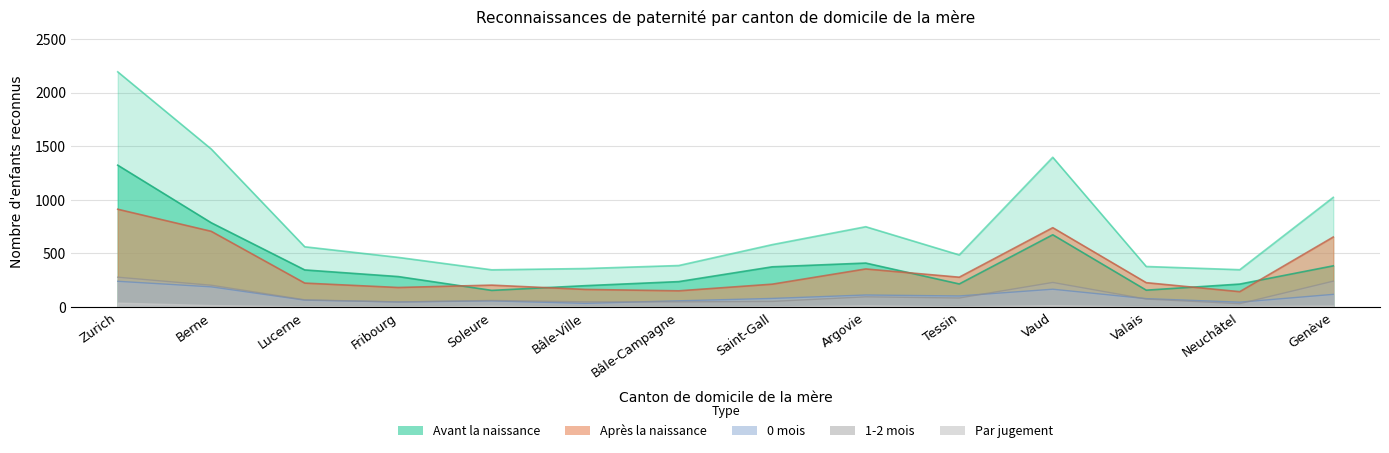

Is the value of 0 mois at Valais greater than the value of Avant la naissance at Genève?

No